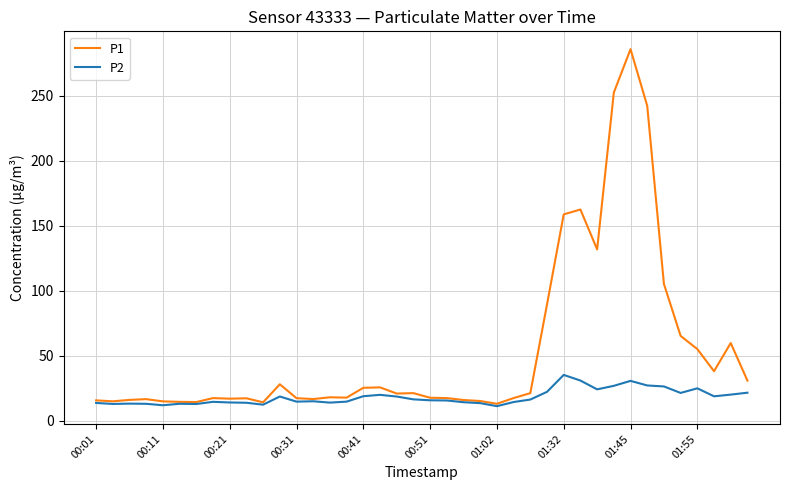

Which series has the widest spread of values?

P1